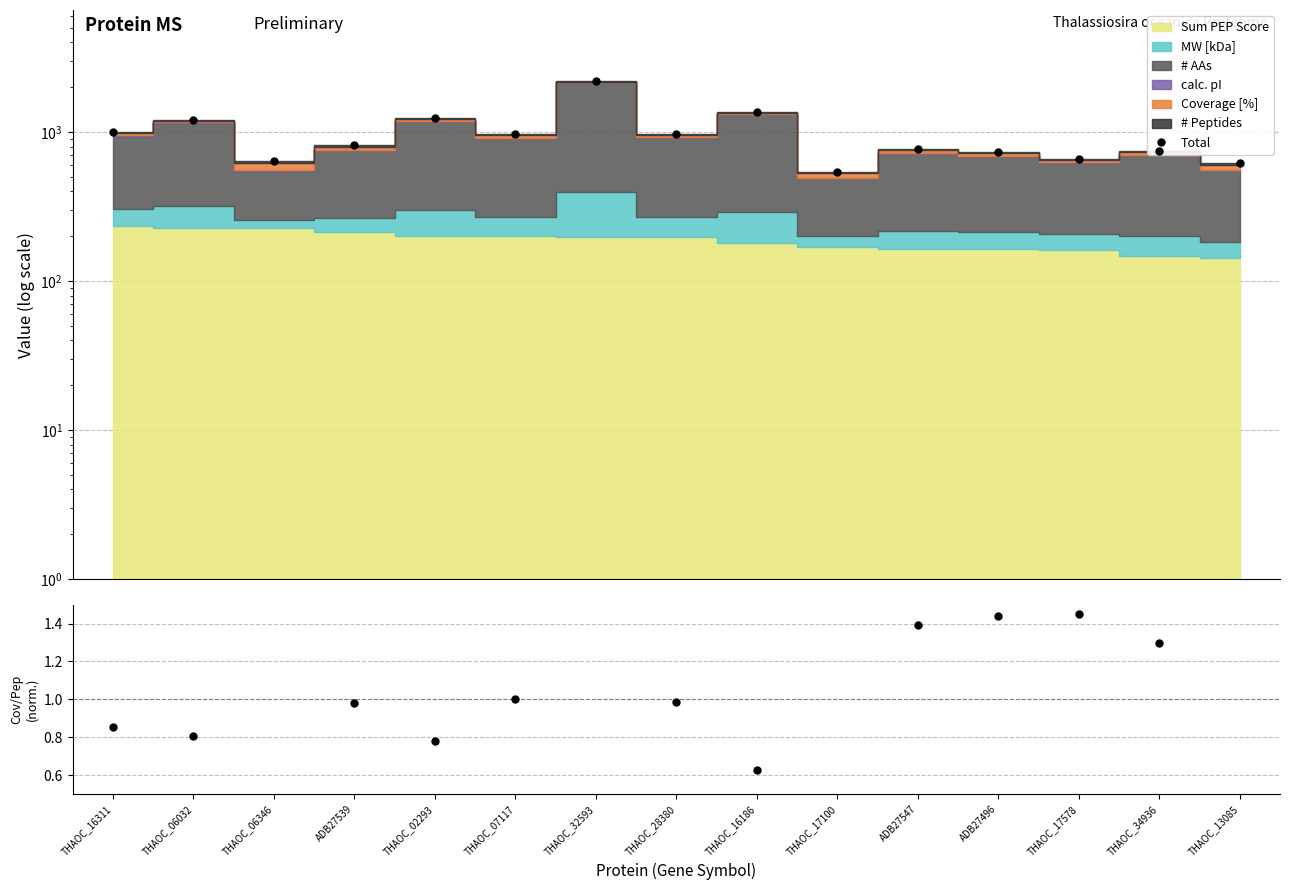

What is the value of the 8th point from the left?

975.3